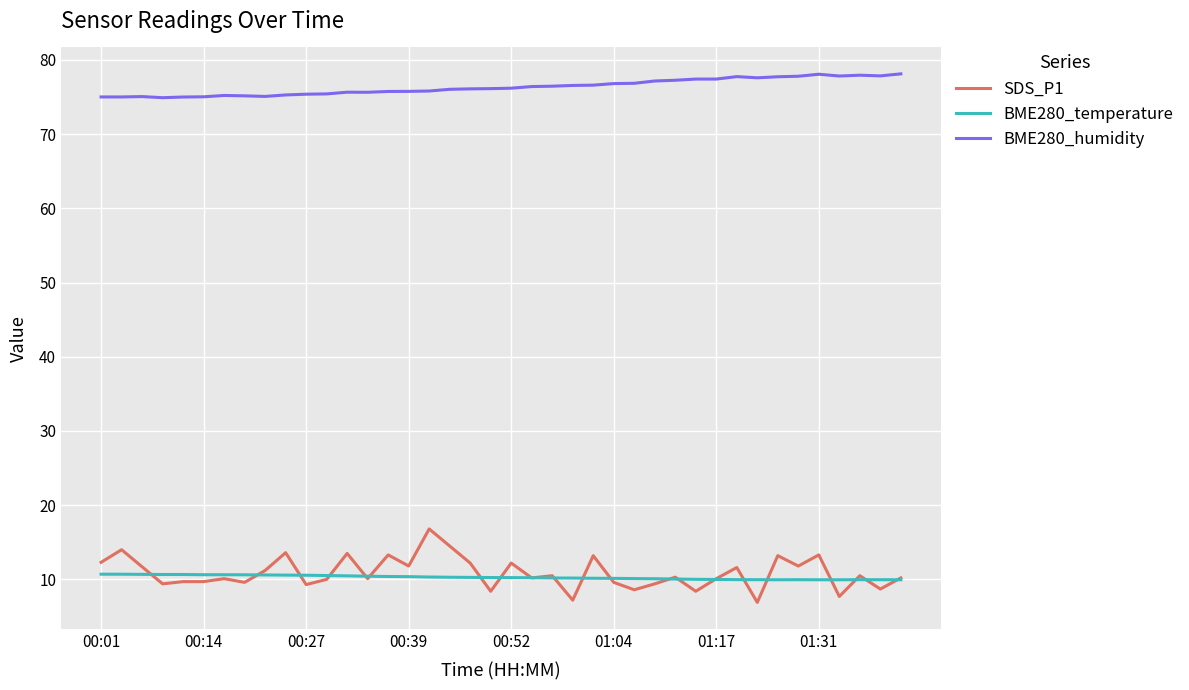

What is the average value of the SDS_P1 series?

10.9